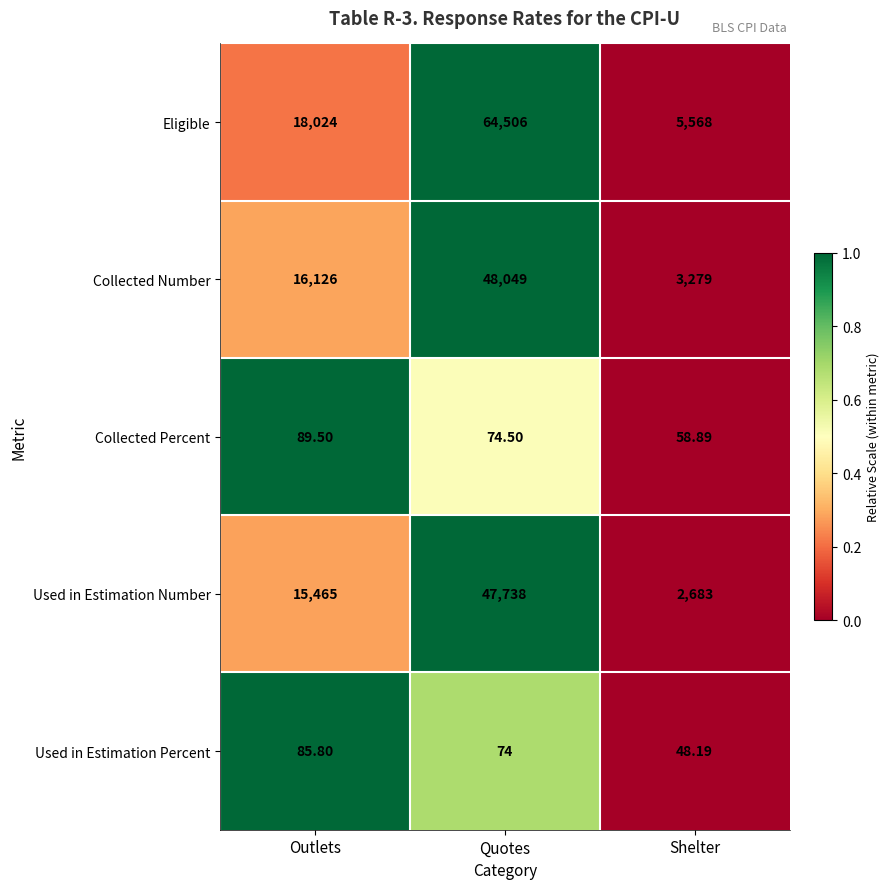

At which category is the sum across all series the highest?

Quotes